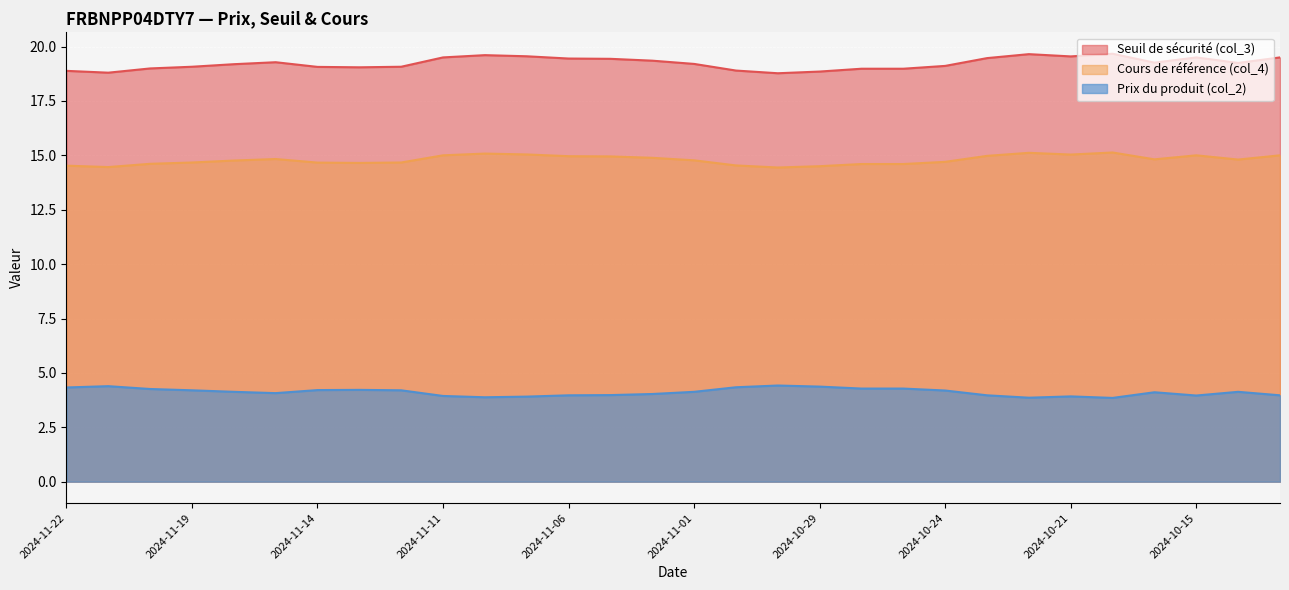

What is the label of the 3rd point from the left?

2024-11-20